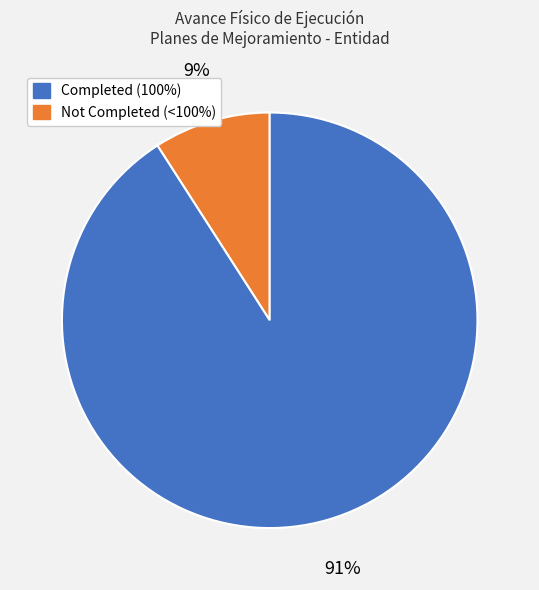

To the nearest percent, what is the average slice percentage?

50%